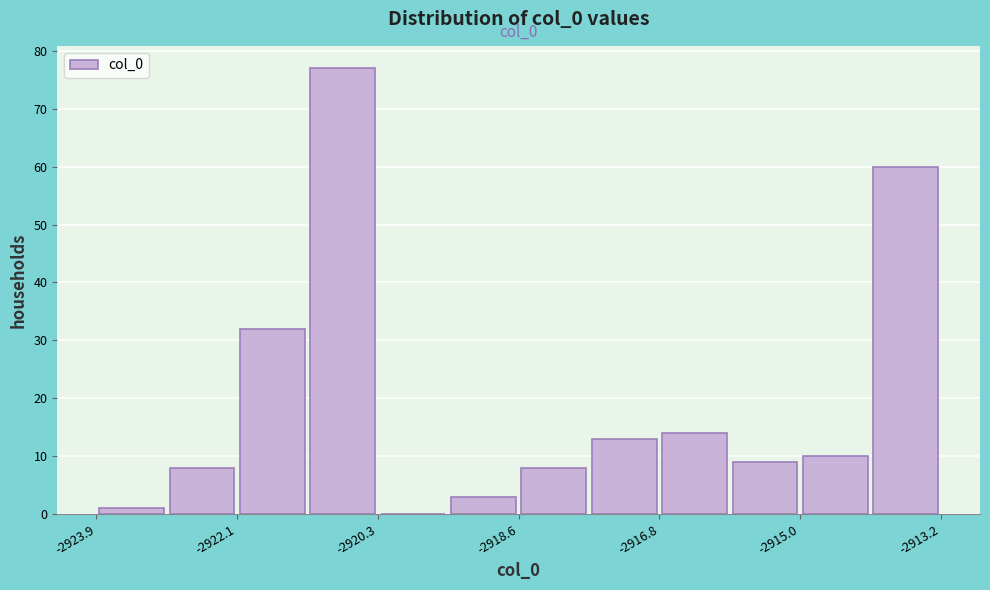

Over which range of the x-axis is the bar tallest?

-2921.2 to -2920.4